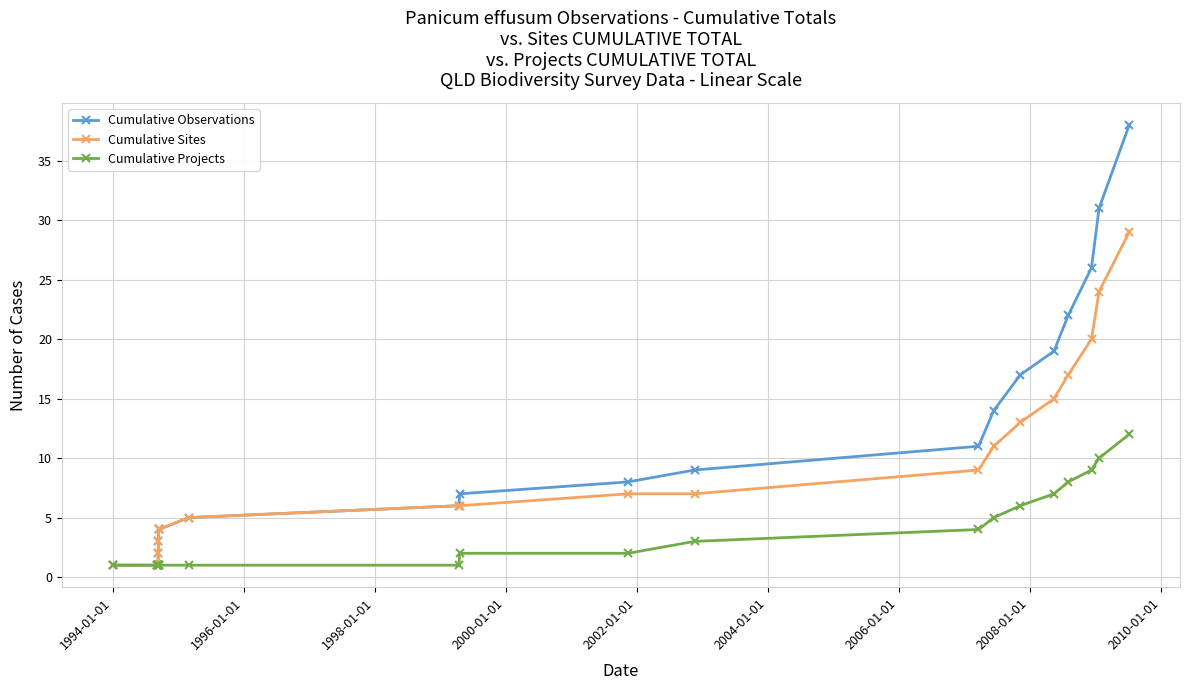

Which series has the largest total across all categories?

Cumulative Observations